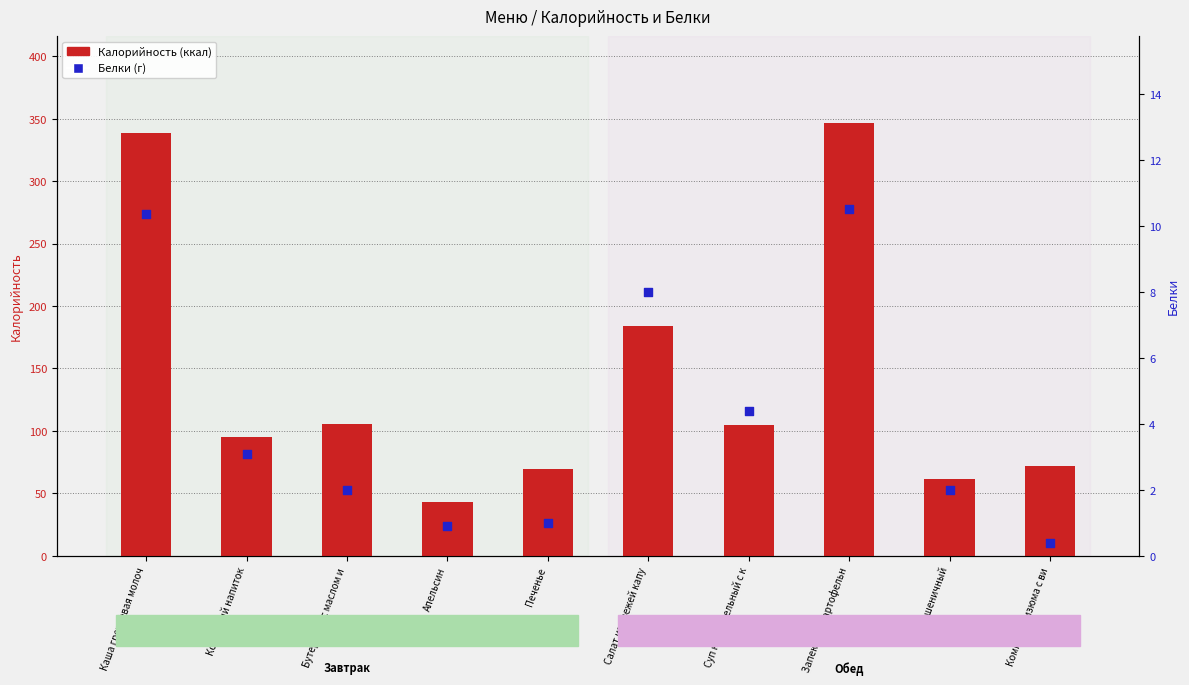

Which series has the widest spread of Y values?

Калорийность